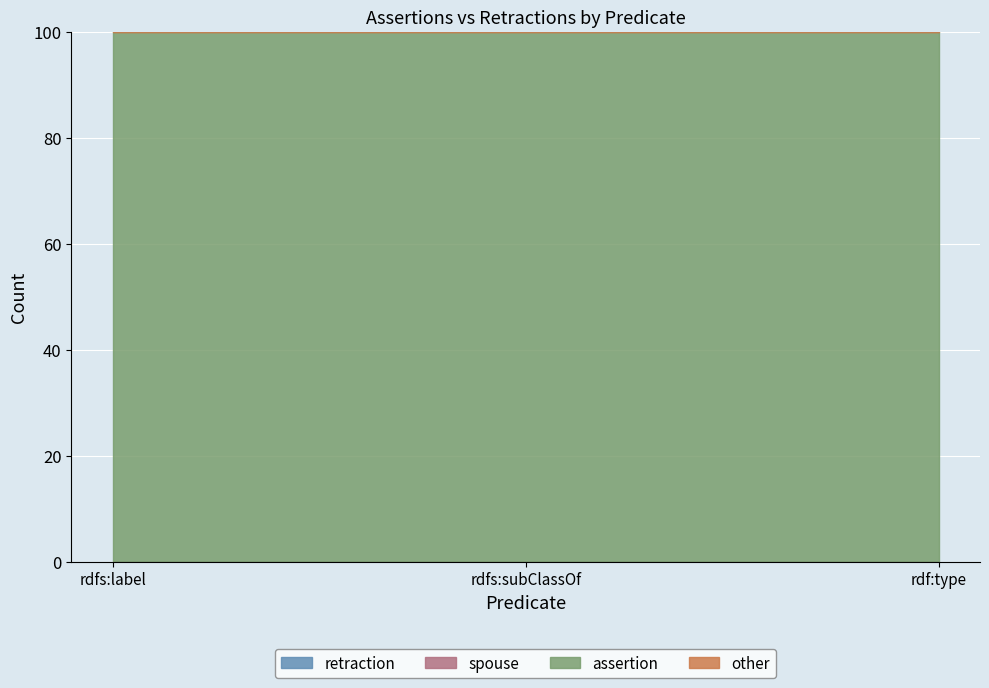

What position from the left is rdfs:subClassOf?

2